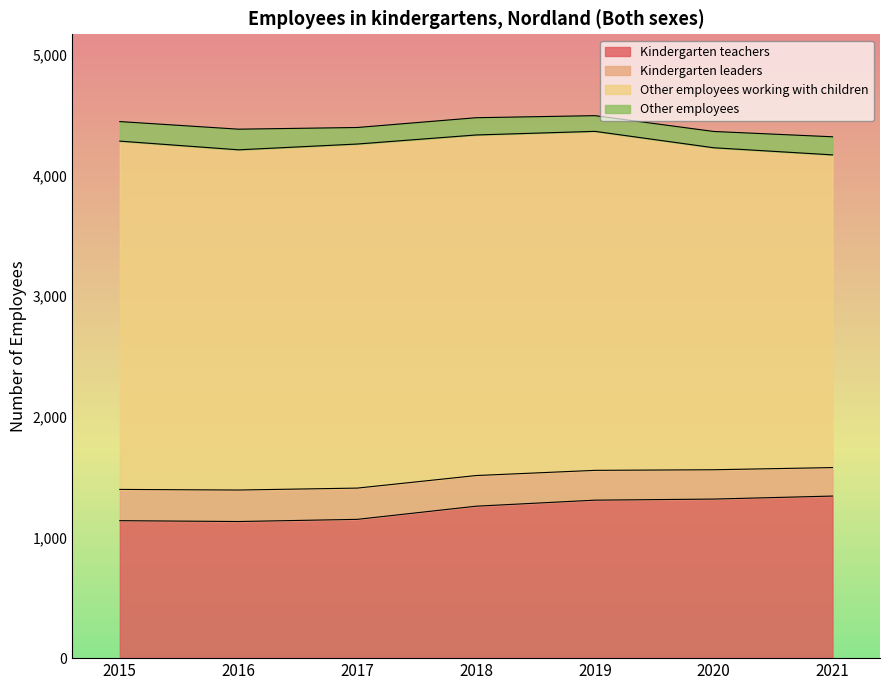

List the series in order of their peak value, lowest first.

Other employees, Kindergarten leaders, Kindergarten teachers, Other employees working with children